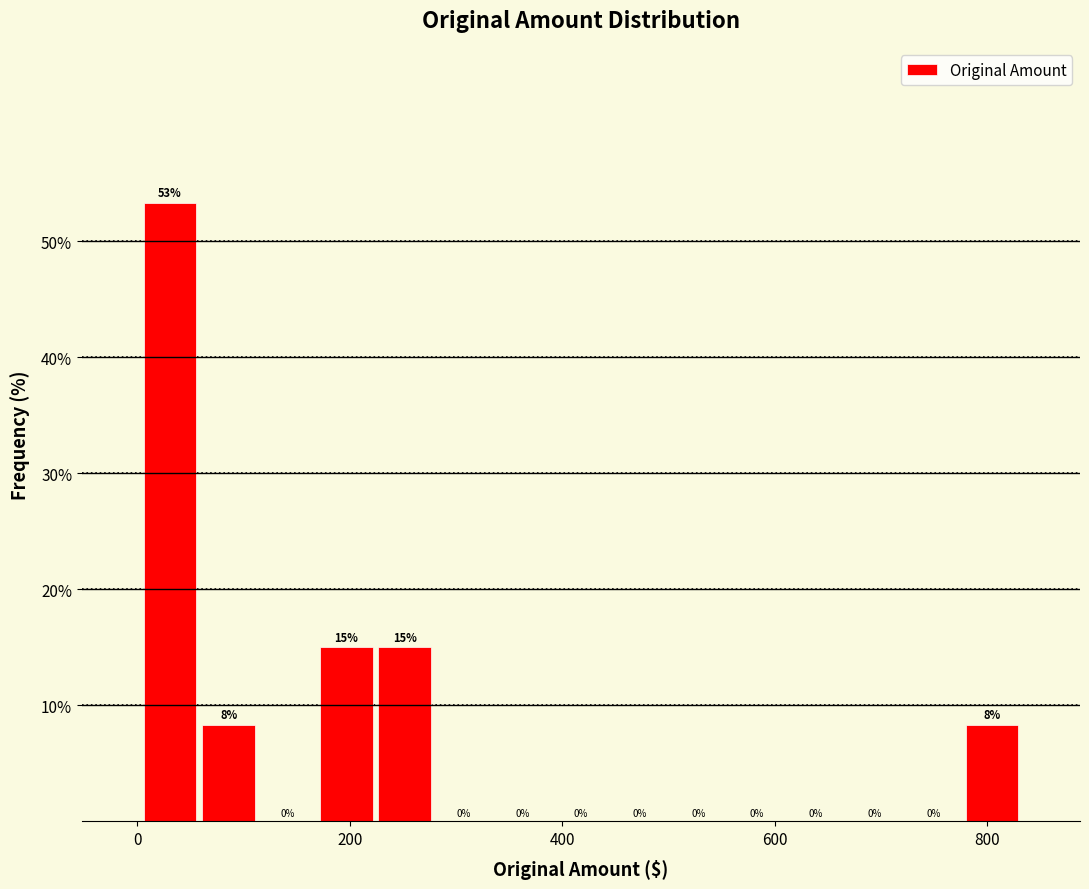

Read against the x-axis, roughly where is the centre of the tallest bar?

40